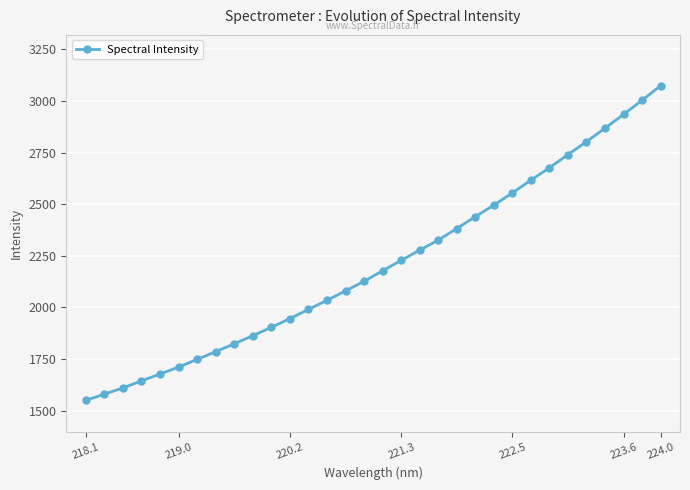

How many distinct data groups are displayed?

1